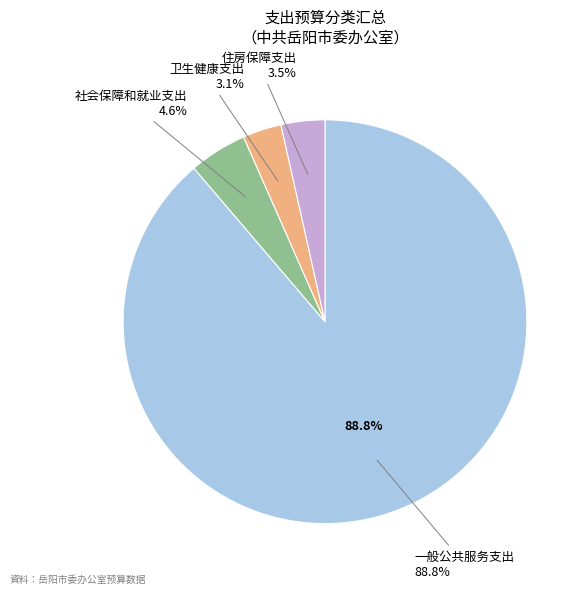

To the nearest percent, what portion does 住房保障支出 represent?

4%